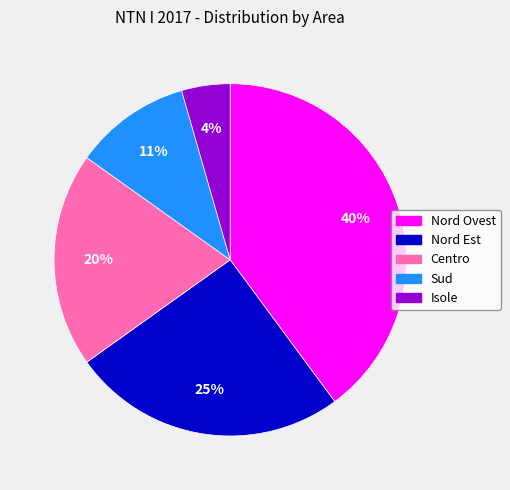

What is the largest slice in the pie chart?

Nord Ovest